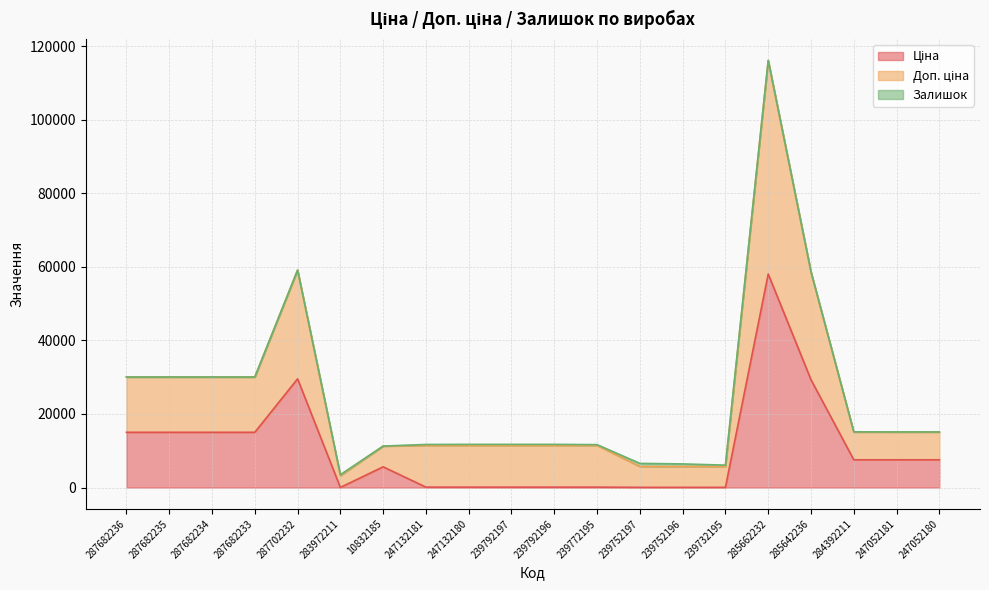

How many lines are shown in the chart?

3